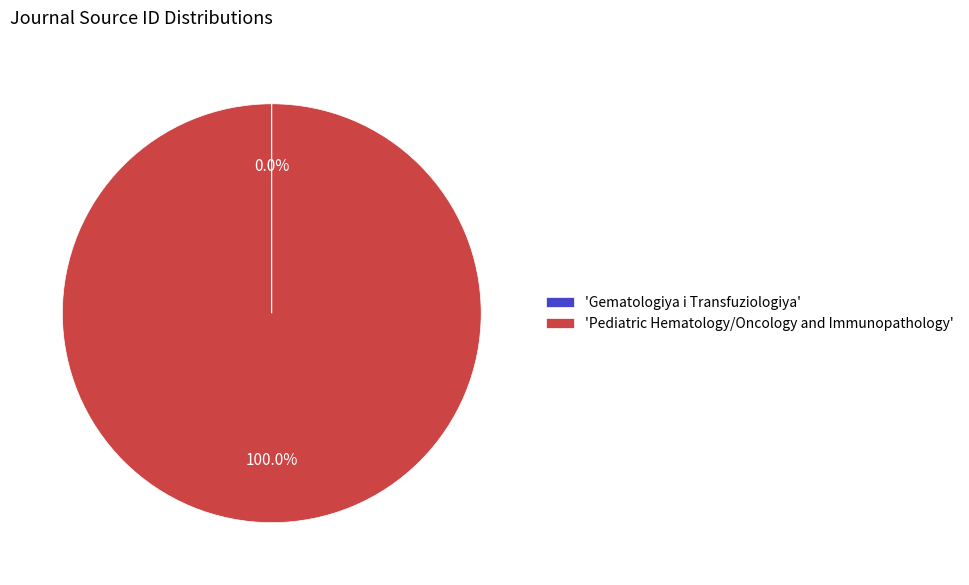

Which category has the biggest portion of the pie?

'Pediatric Hematology/Oncology and Immunopathology'